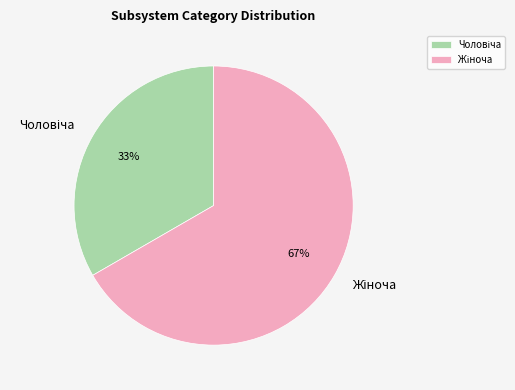

Is there a majority slice in this chart?

Yes